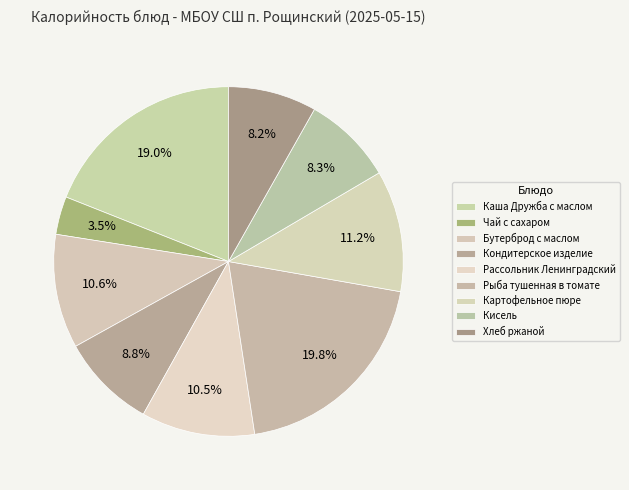

Which slice is the smallest?

Чай с сахаром